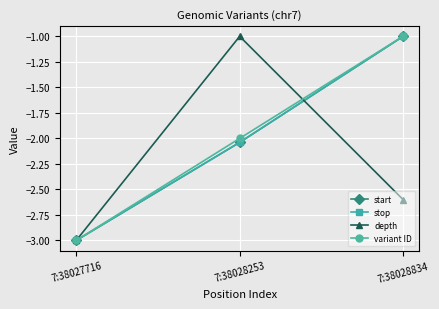

Which series changed the most between 7:38027716 and 7:38028253?

depth